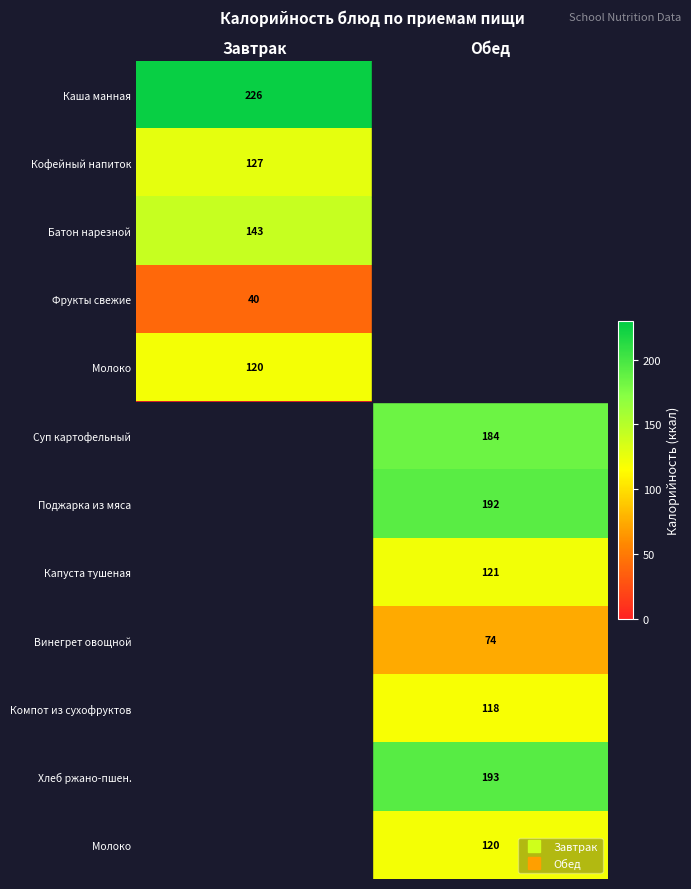

At how many categories does at least one series exceed 115?

2